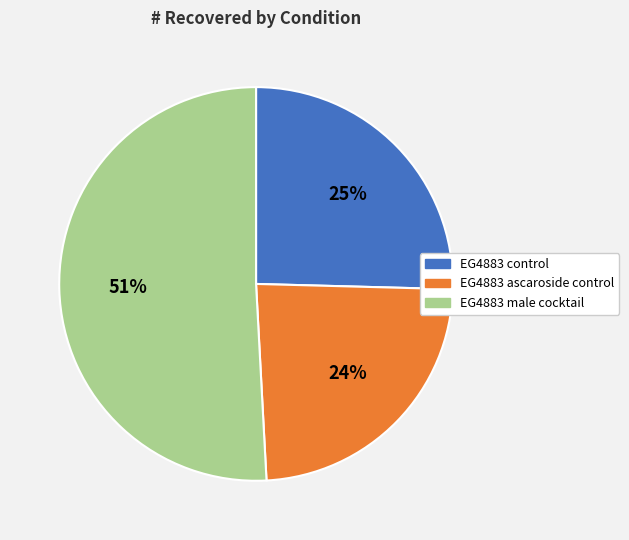

Does any single category account for the majority?

Yes